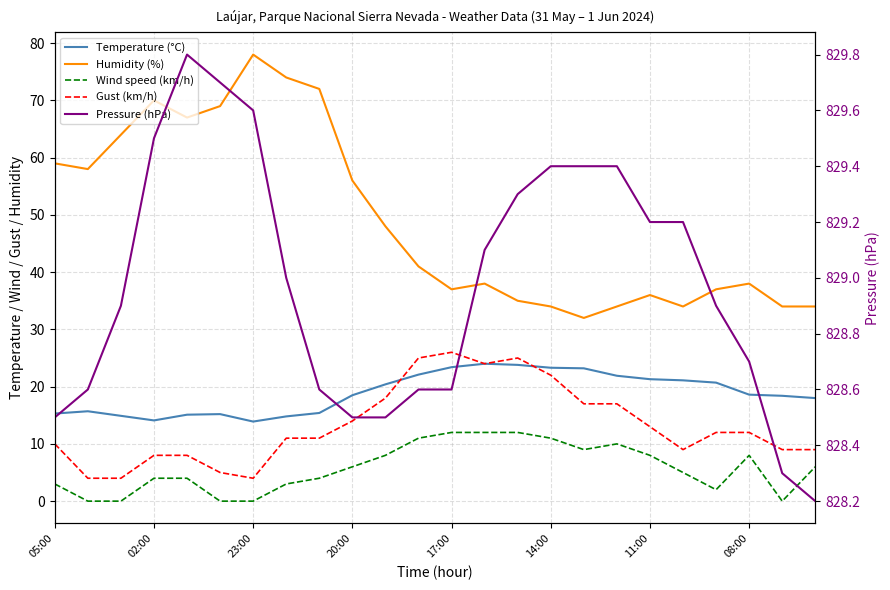

What value does the Wind speed (km/h) series have at 19?

5.0